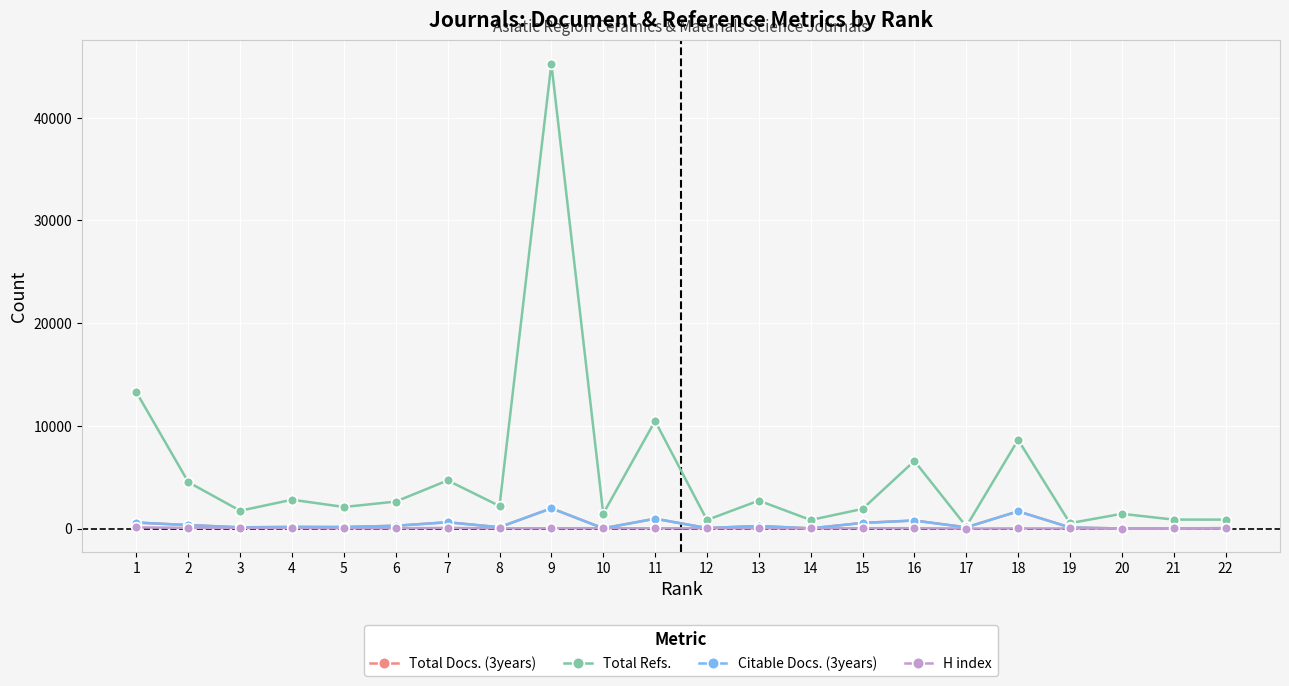

What is the highest value of the Total Refs. series?

45264